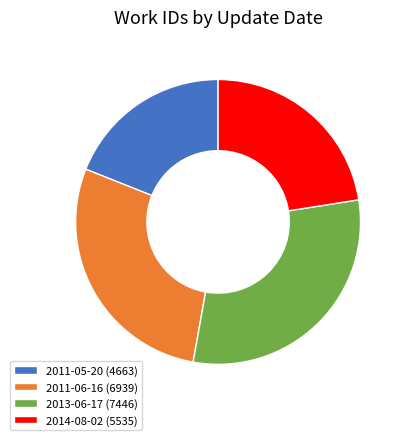

True or false: 2014-08-02 accounts for 23% of the total.

True